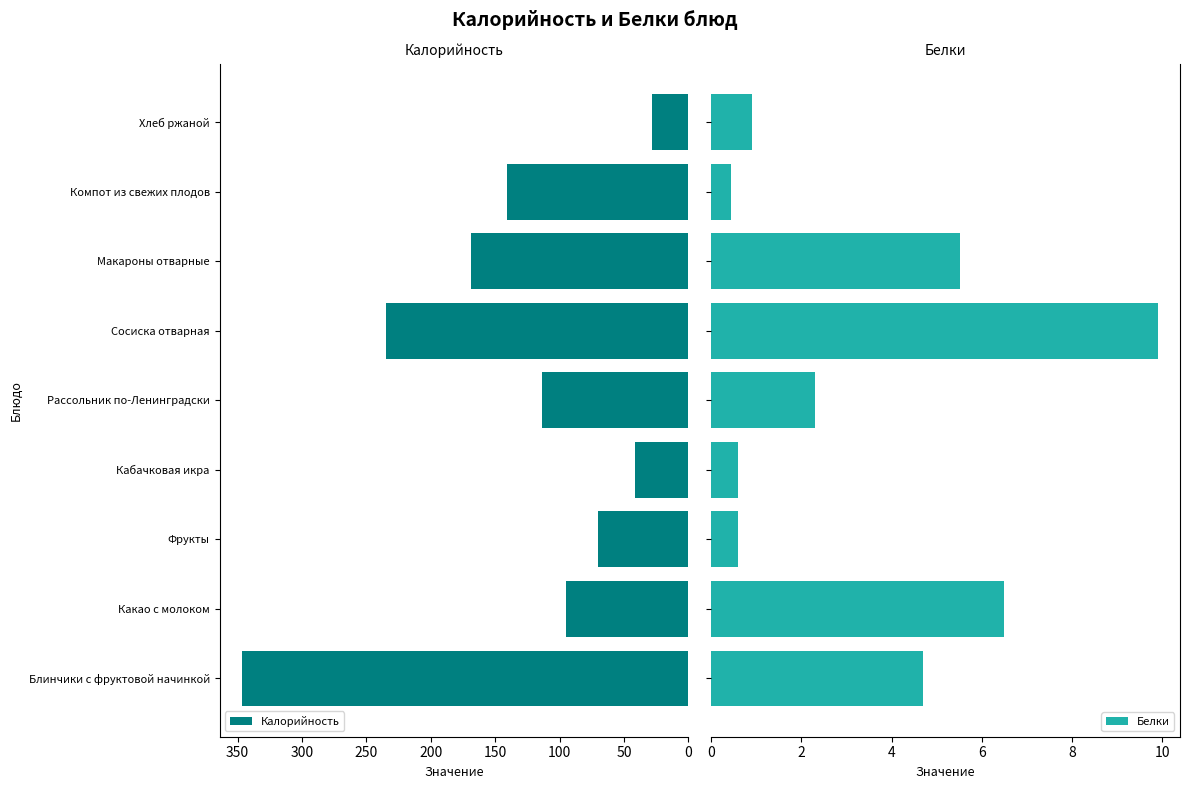

What is the highest value of the Калорийность series?

346.7